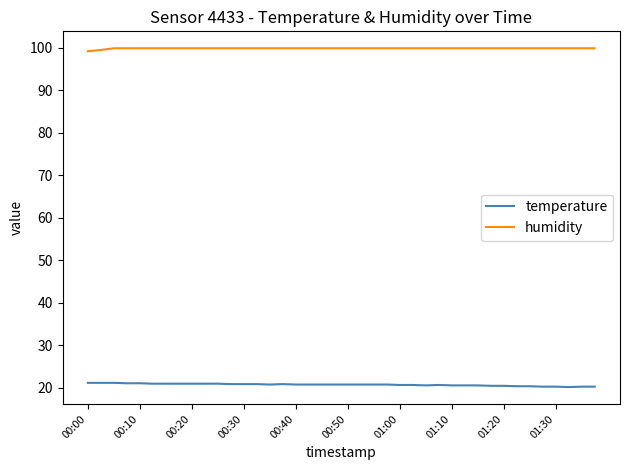

What is the smallest value displayed?

20.2